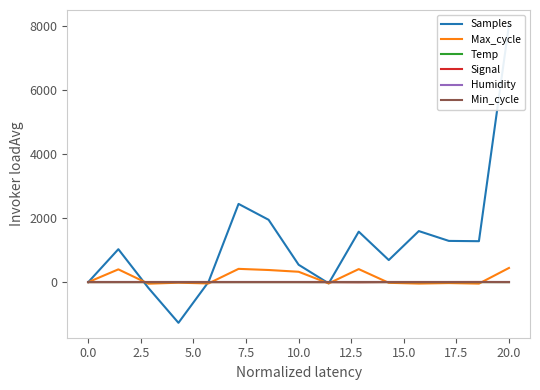

Which series has the largest total across all categories?

Samples